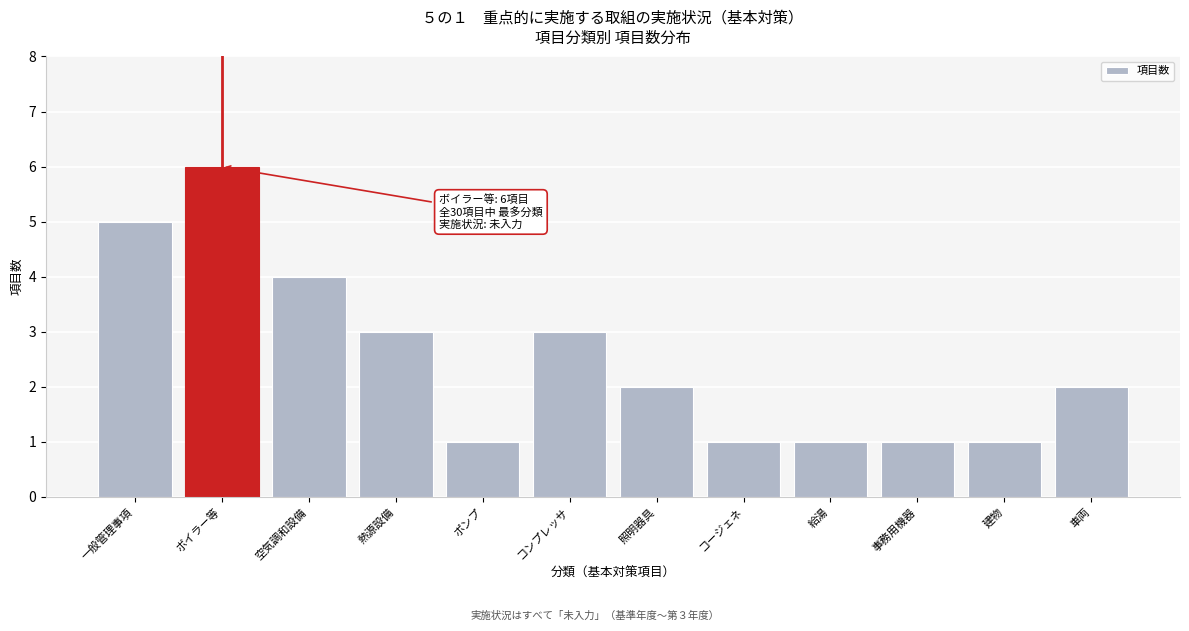

Reading left to right, what are all the values shown in this chart?

5	6	4	3	1	3	2	1	1	1	1	2